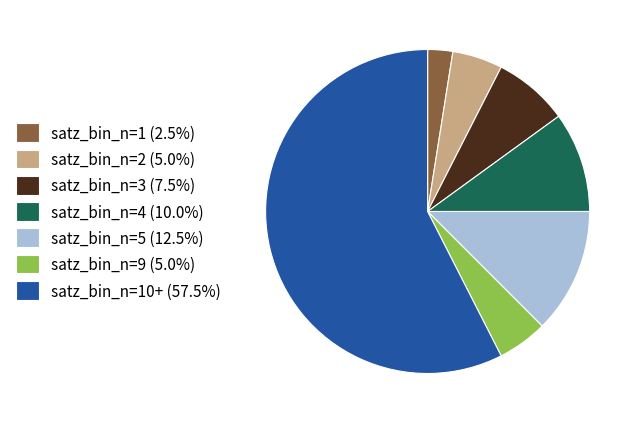

Approximately how many times larger is the value at satz_bin_n=9 (5.0%) compared to satz_bin_n=2 (5.0%)?

1.0